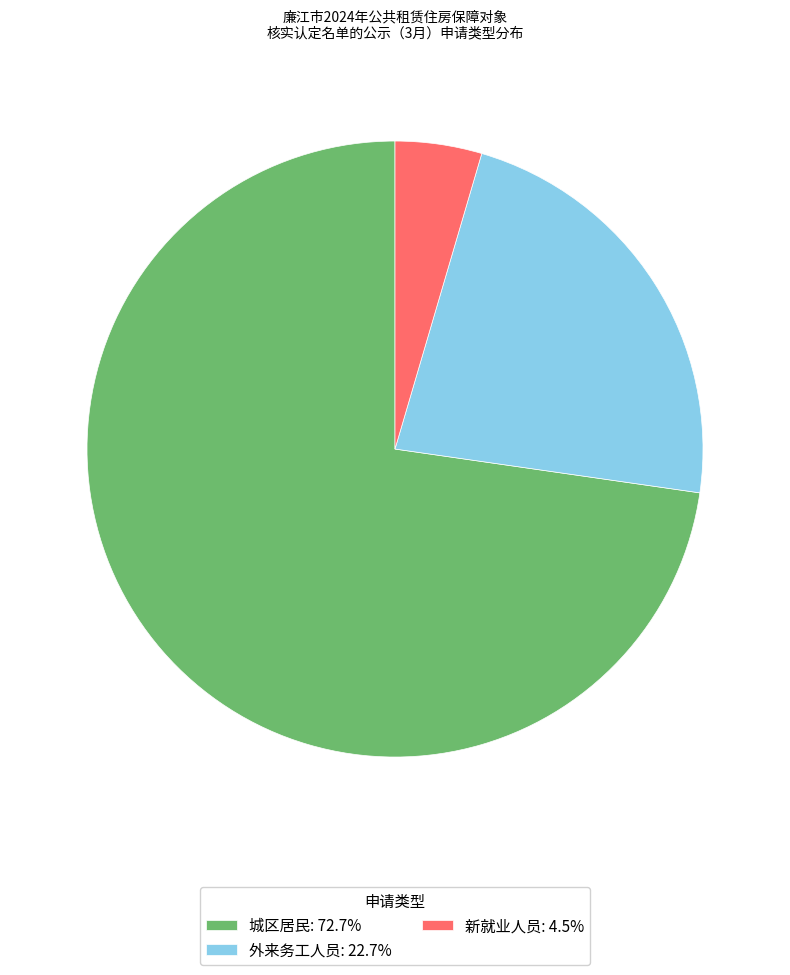

Is the sum of 外来务工人员 and 新就业人员 greater than half?

No